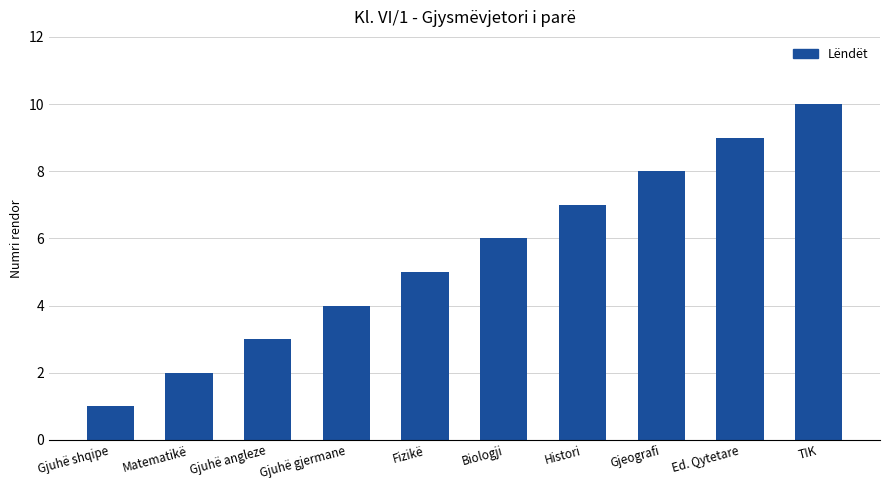

List the labels in order of value, smallest first.

Gjuhë shqipe, Matematikë, Gjuhë angleze, Gjuhë gjermane, Fizikë, Biologji, Histori, Gjeografi, Ed. Qytetare, TIK